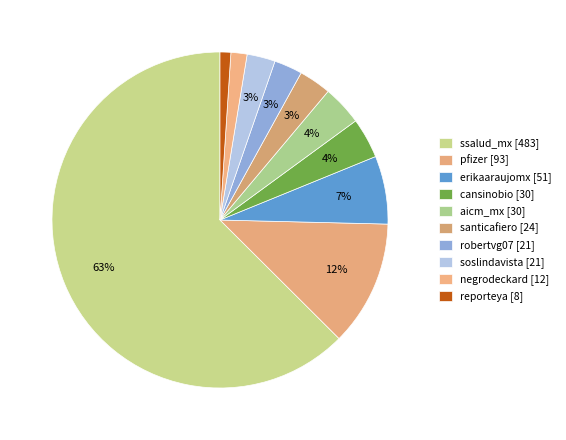

To the nearest percent, what is the average slice percentage?

10%